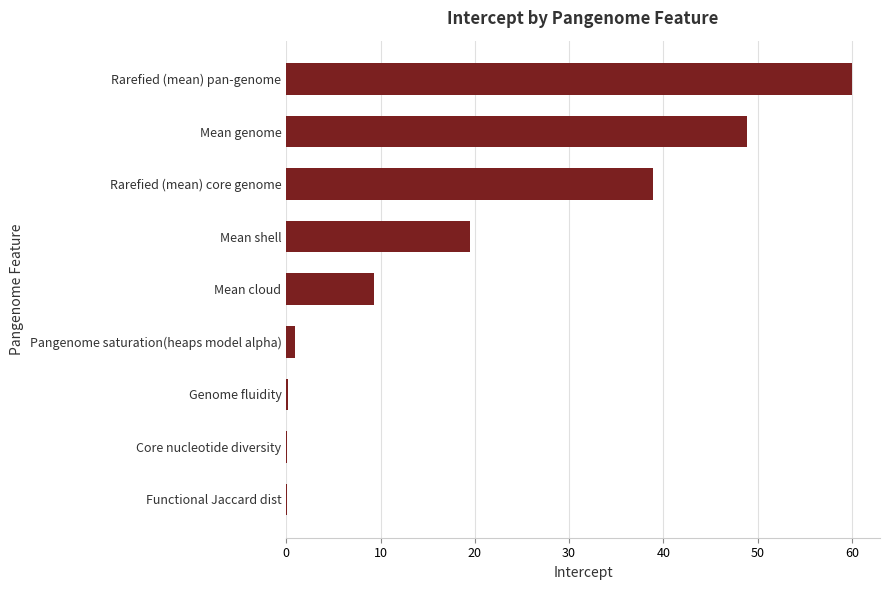

At which label is the value closest to 30?

Rarefied (mean) core genome